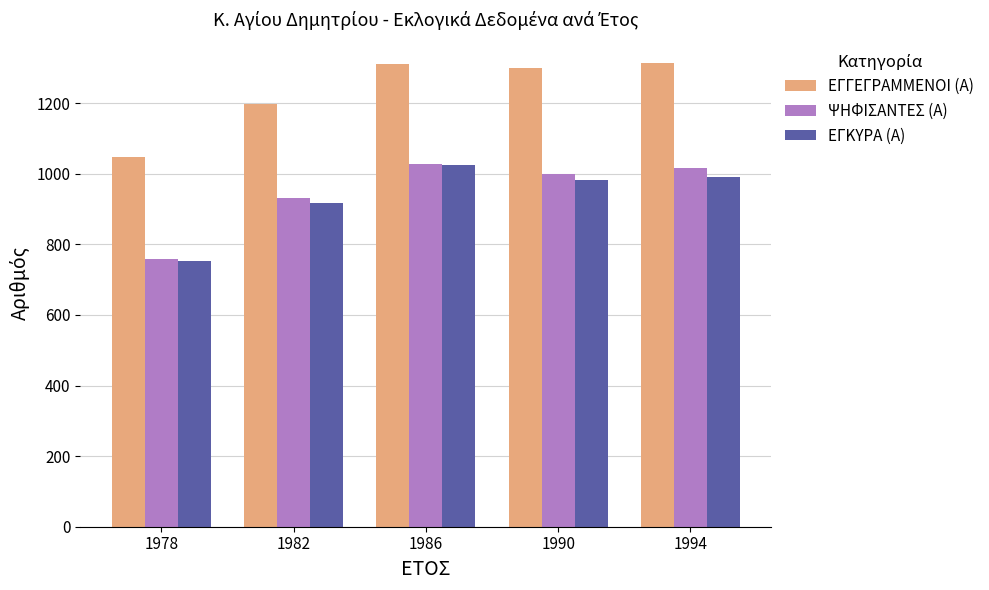

At which label does ΨΗΦΙΣΑΝΤΕΣ (Α) reach its minimum?

1978